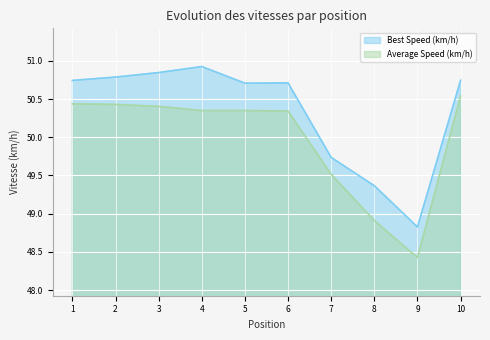

What is the spread (max minus min) of values at 1?

0.3